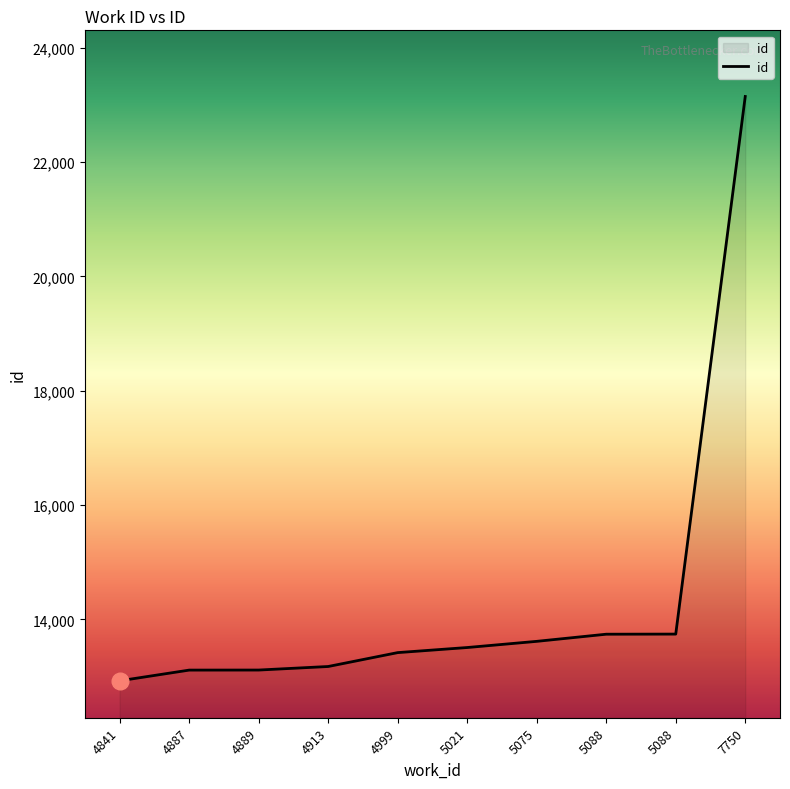

What is the maximum value shown in the chart?

23147